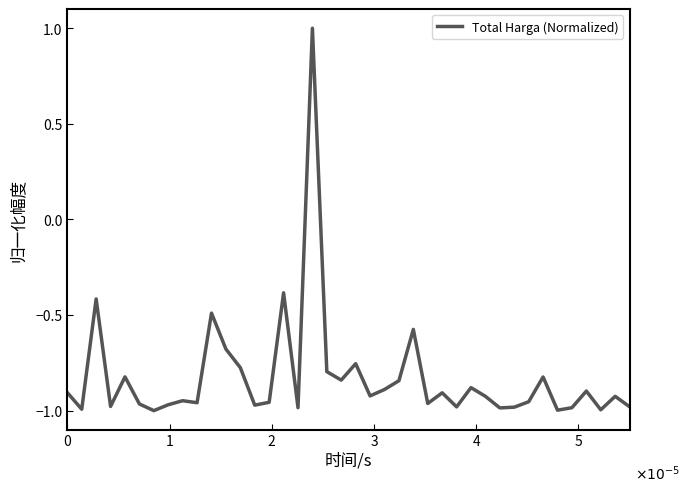

What is the difference between the maximum and minimum values?

2.0